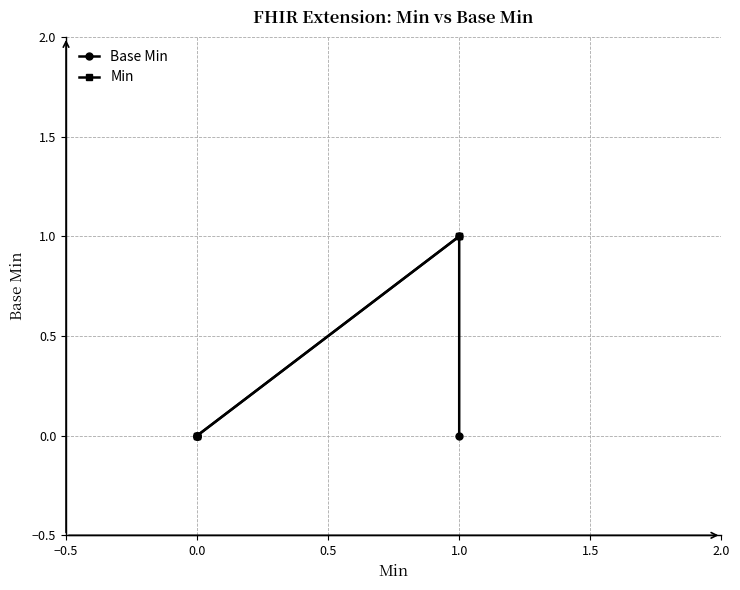

What is the difference between the maximum and minimum values in the Base Min series?

1